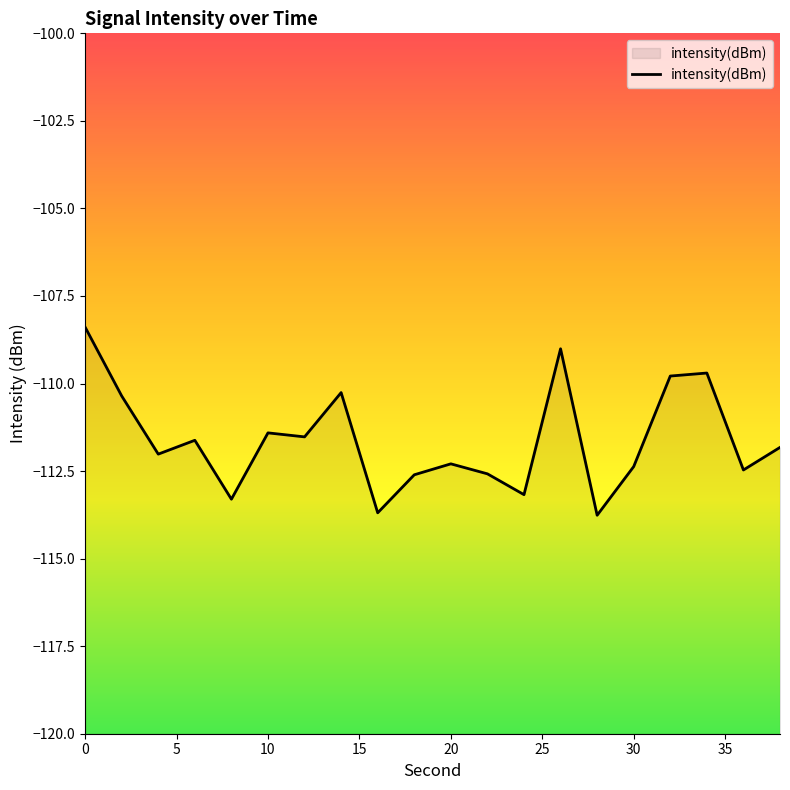

What is the difference between the maximum and minimum values?

5.4